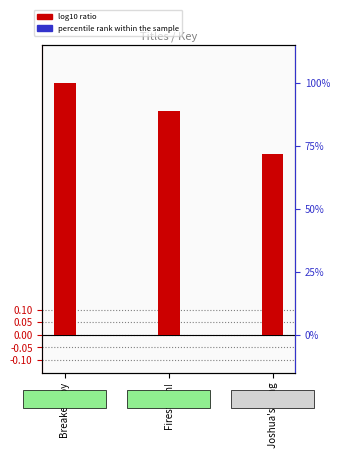

What is the total value across all series at Firestorm!?

0.9